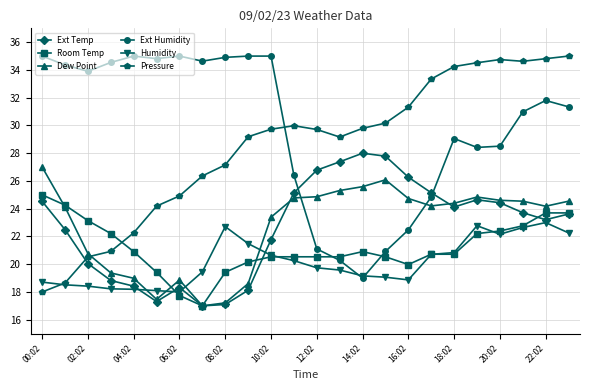

Is this an area chart (filled region under the line)?

No